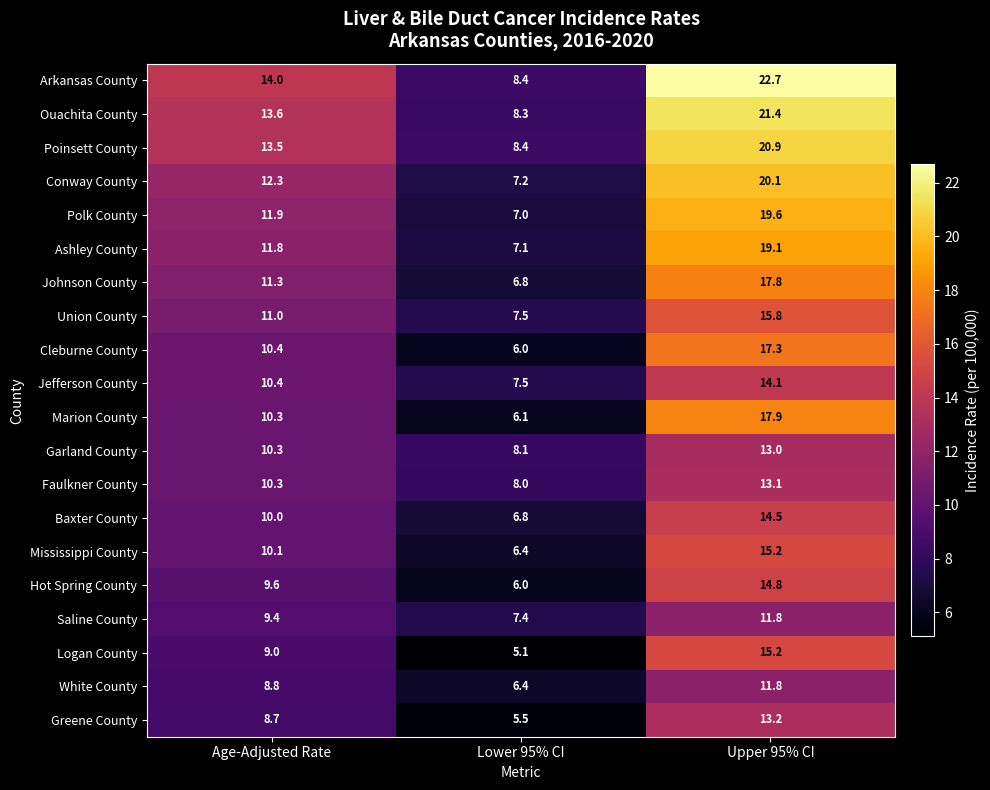

At which label is Arkansas County closest to 15?

Age-Adjusted Rate